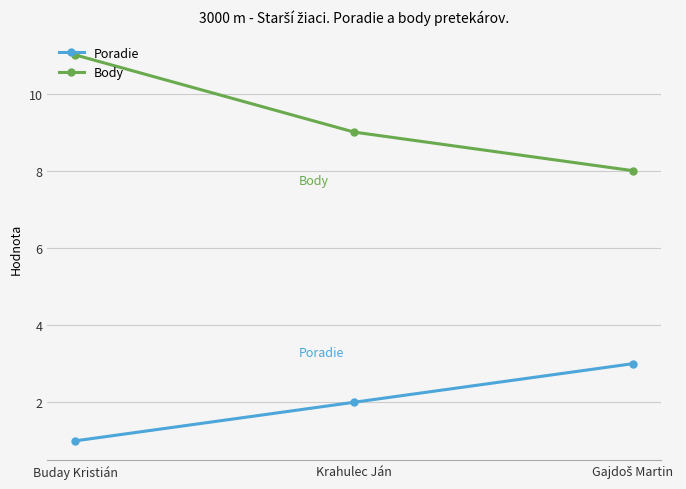

At Krahulec Ján, list the series in order from smallest to largest.

Poradie, Body